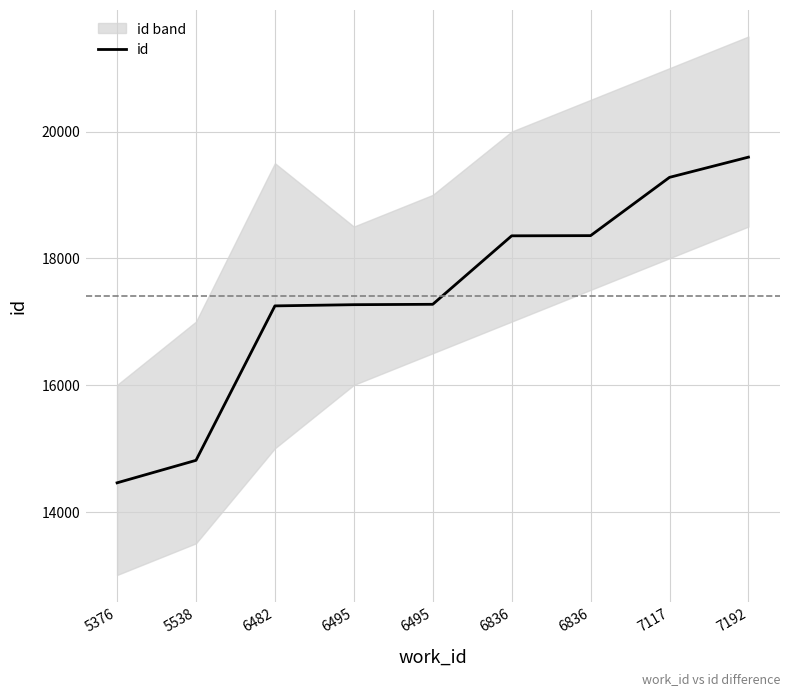

Which has a higher value, 6495 or 7192?

7192